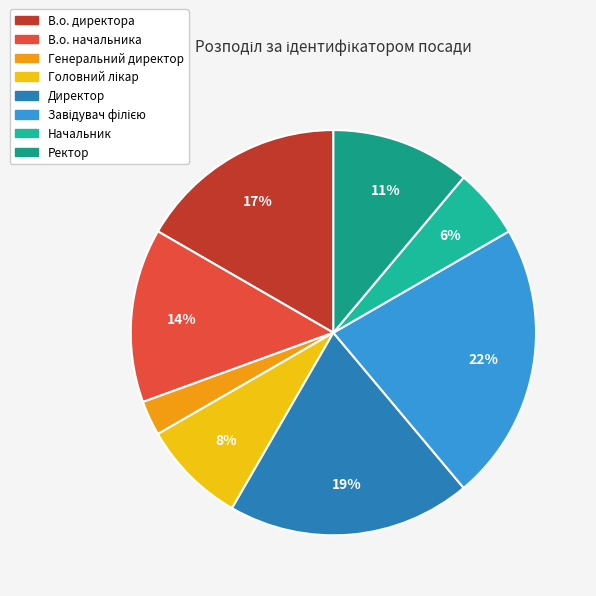

How many slices are in this pie chart?

8